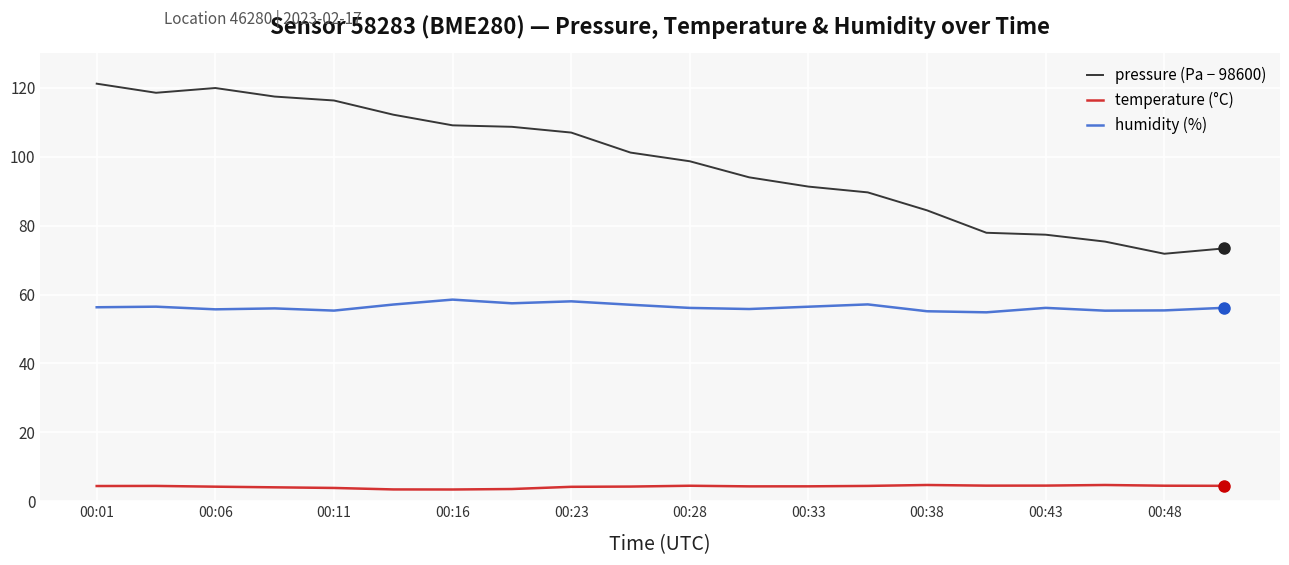

List the series in order of their overall mean, lowest first.

temperature (°C), humidity (%), pressure (Pa − 98600)